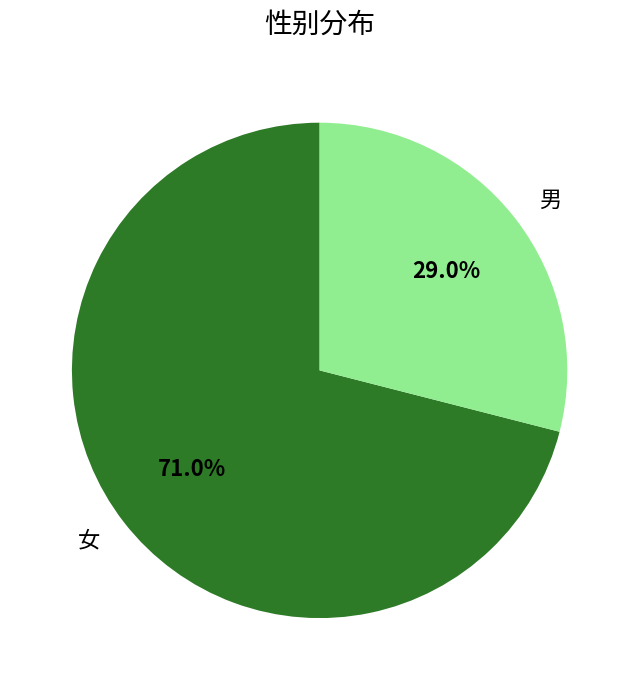

To the nearest percent, what percentage of the pie is 女?

71%